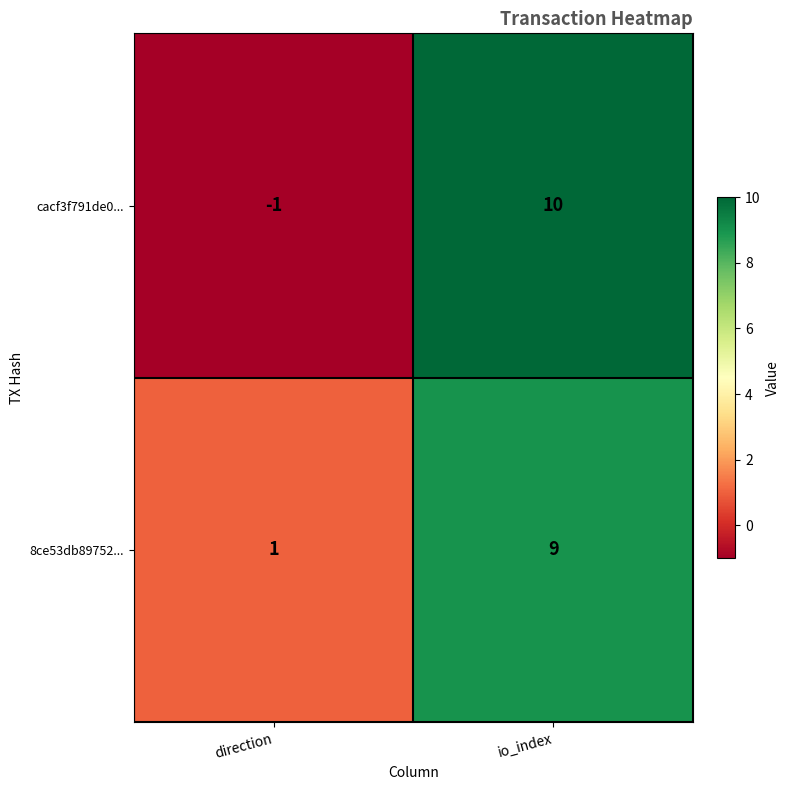

What is the minimum value shown in the chart?

-1